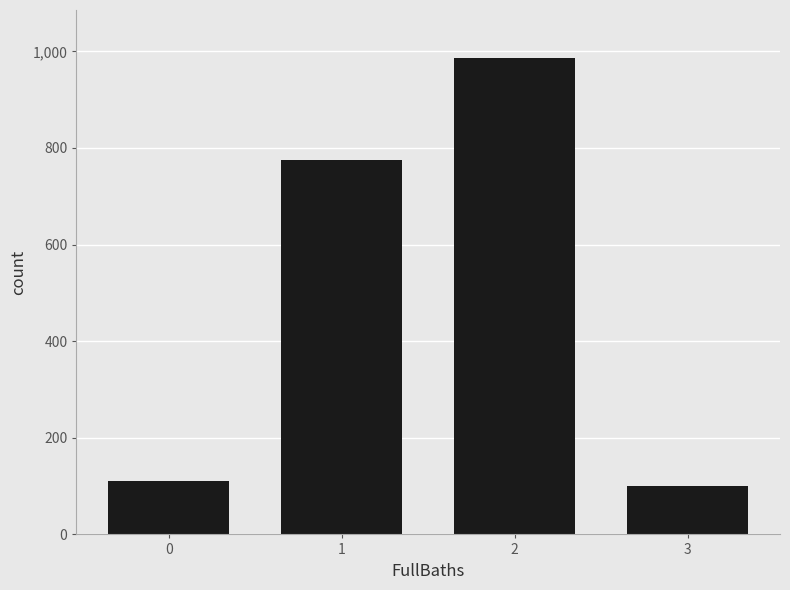

List the labels in order of value, smallest first.

3, 0, 1, 2